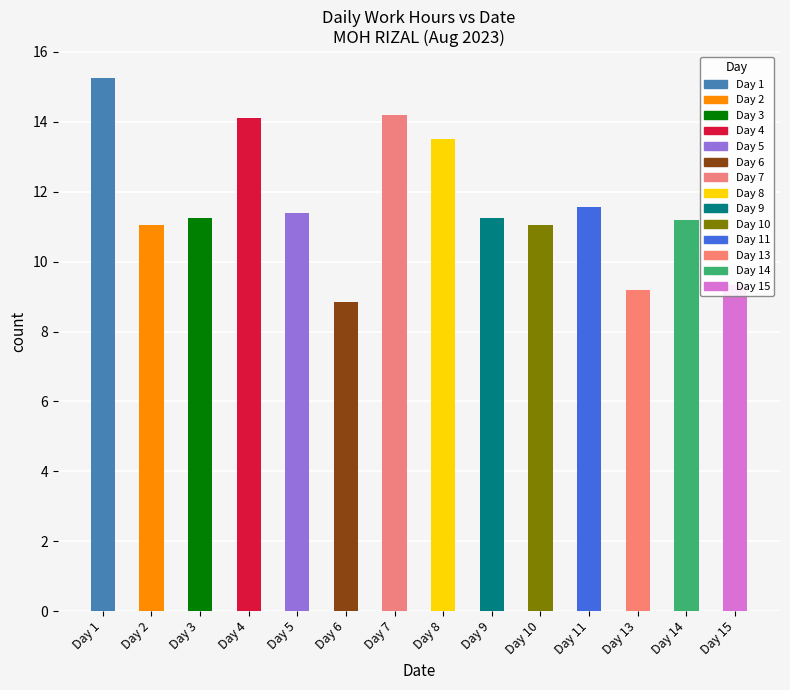

What is the smallest value displayed?

8.8